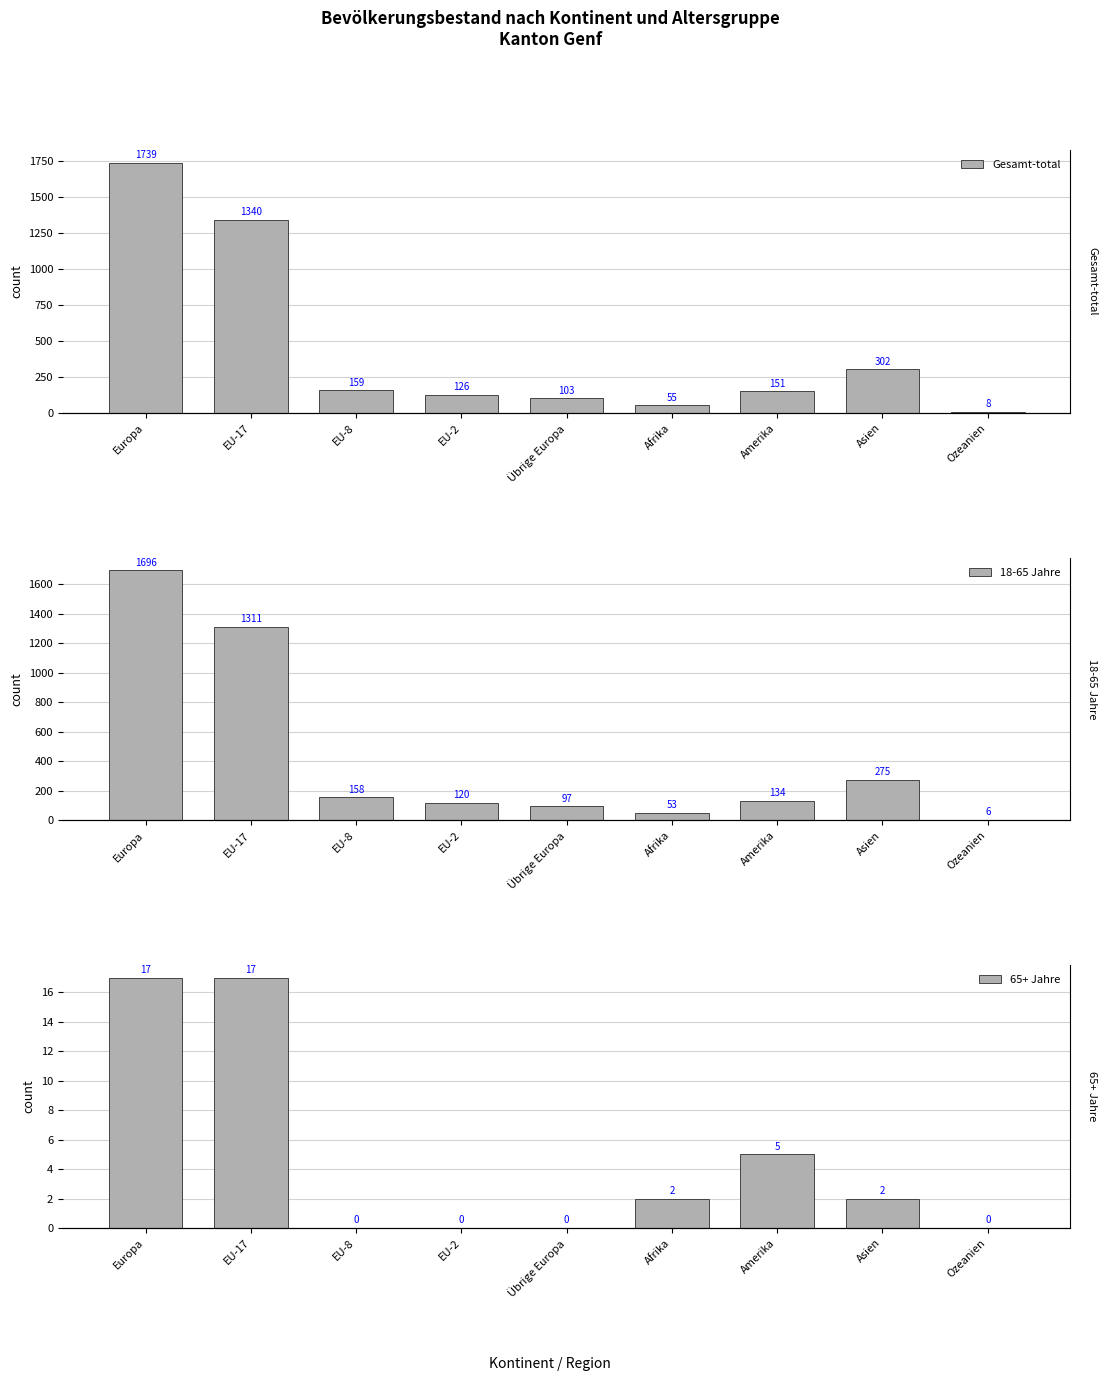

At which label does 65+ Jahre first exceed 2?

Europa